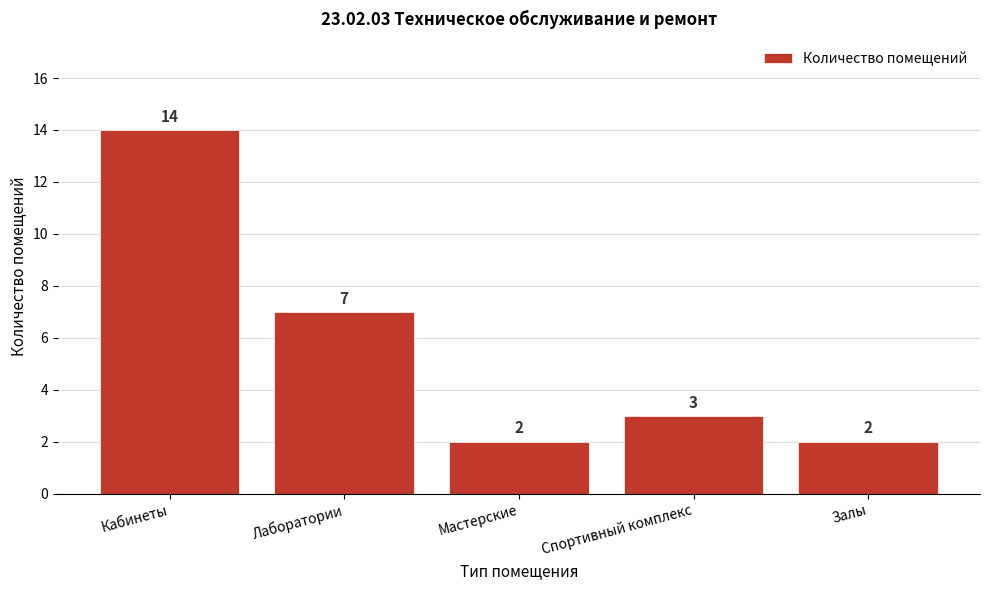

Reading left to right, what are all the values shown in this chart?

Кабинеты=14	Лаборатории=7	Мастерские=2	Спортивный комплекс=3	Залы=2